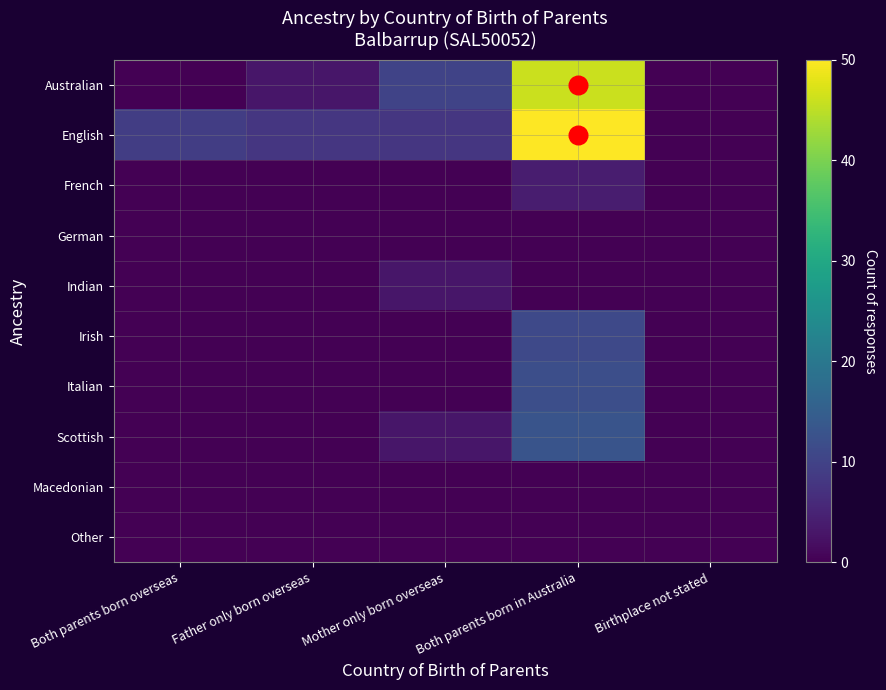

At Both parents born overseas, list the series in order from smallest to largest.

Australian, French, German, Indian, Irish, Italian, Scottish, Macedonian, Other, English